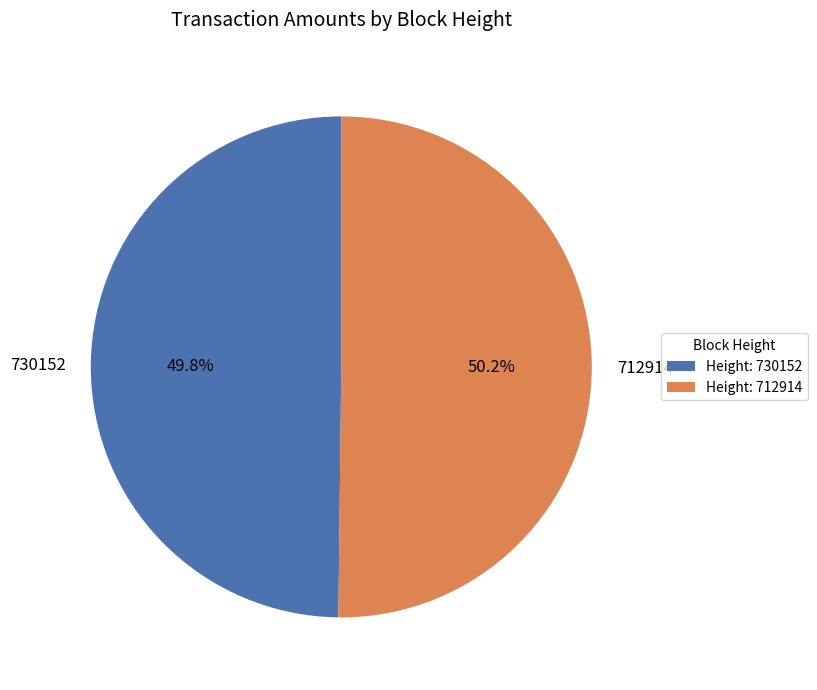

Is the sum of 730152 and 712914 greater than half?

Yes